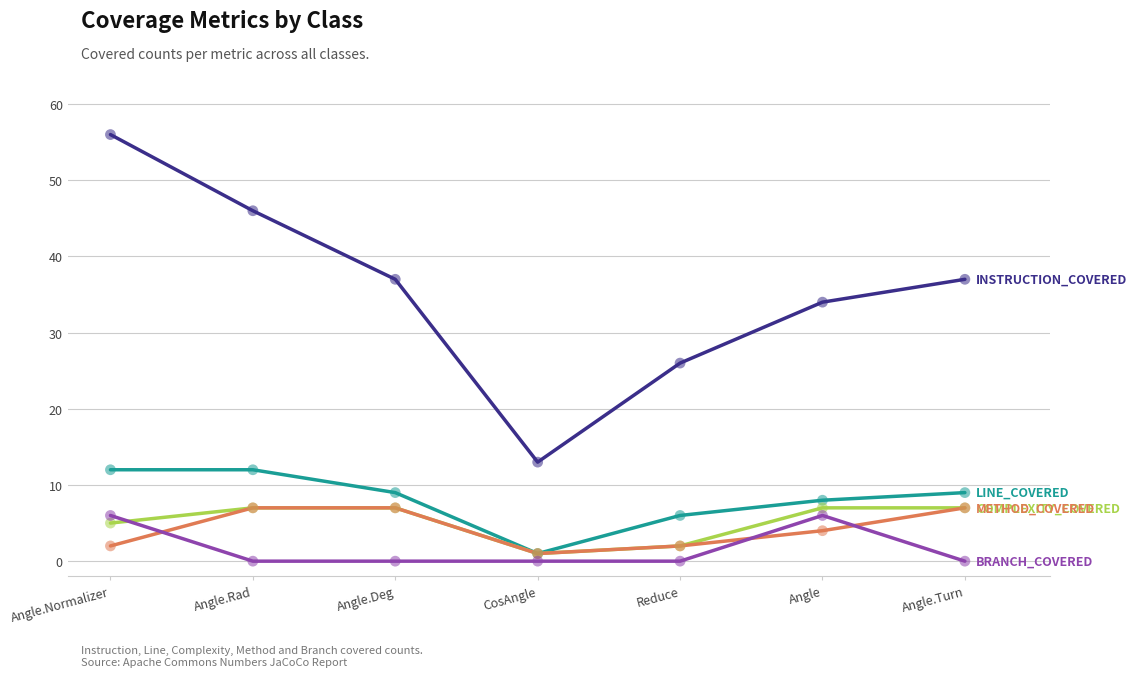

At which category does the chart reach its peak across all series?

Angle.Normalizer